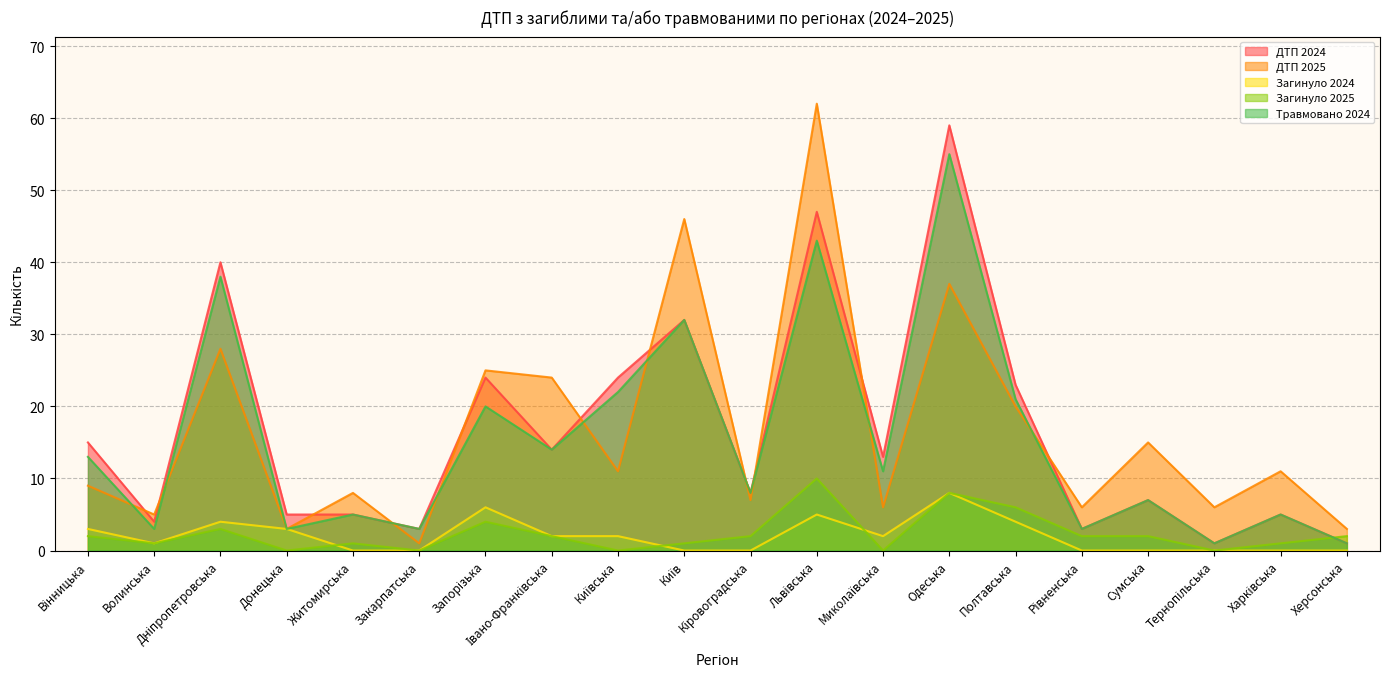

What is the label of the 4th point from the left?

Донецька